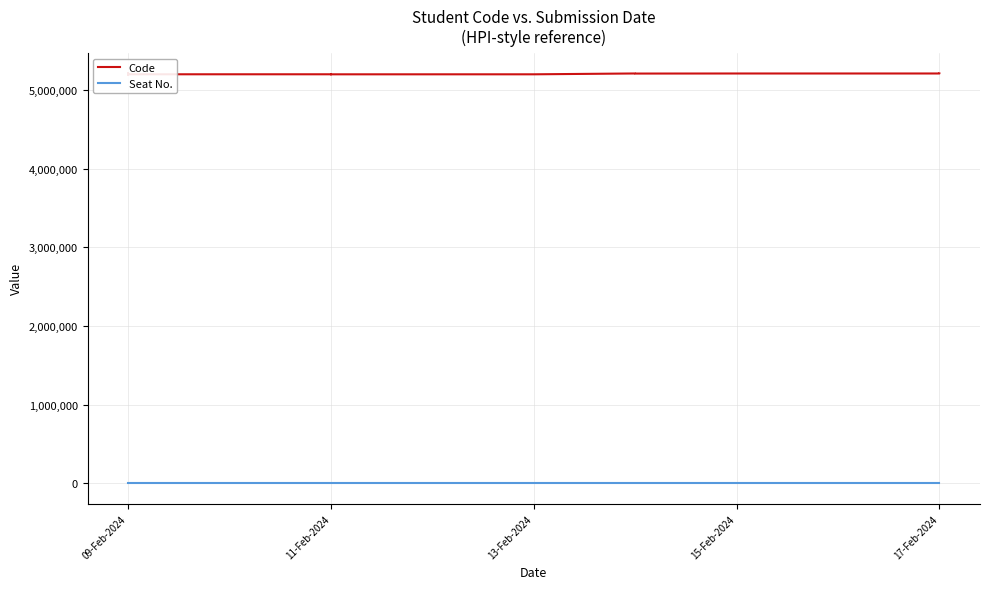

Which series has the largest total across all categories?

Code